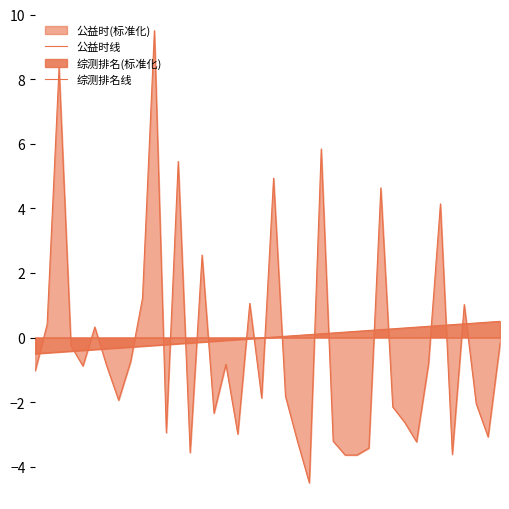

Which series has the widest spread of values?

公益时线